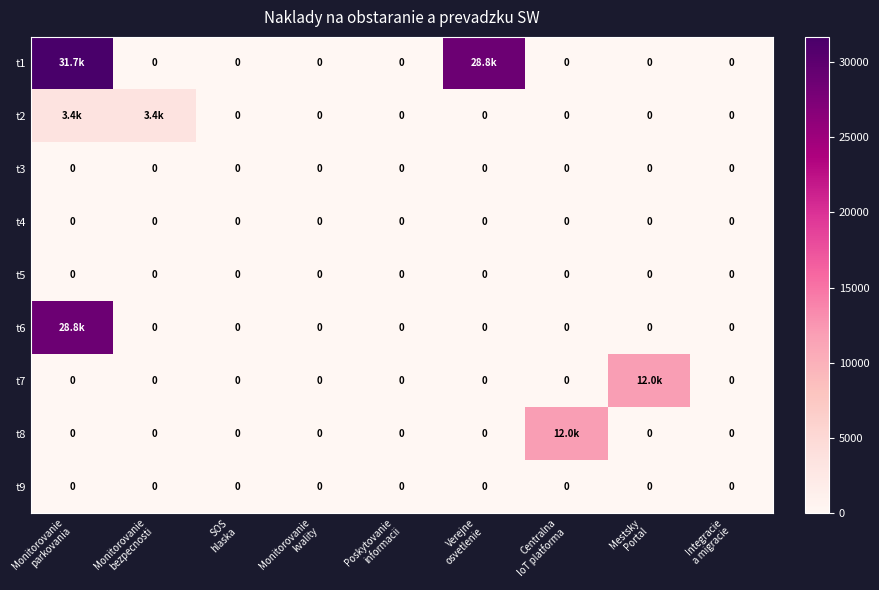

True or false: t5 has a value of 0.0 at SOS hlaska.

True